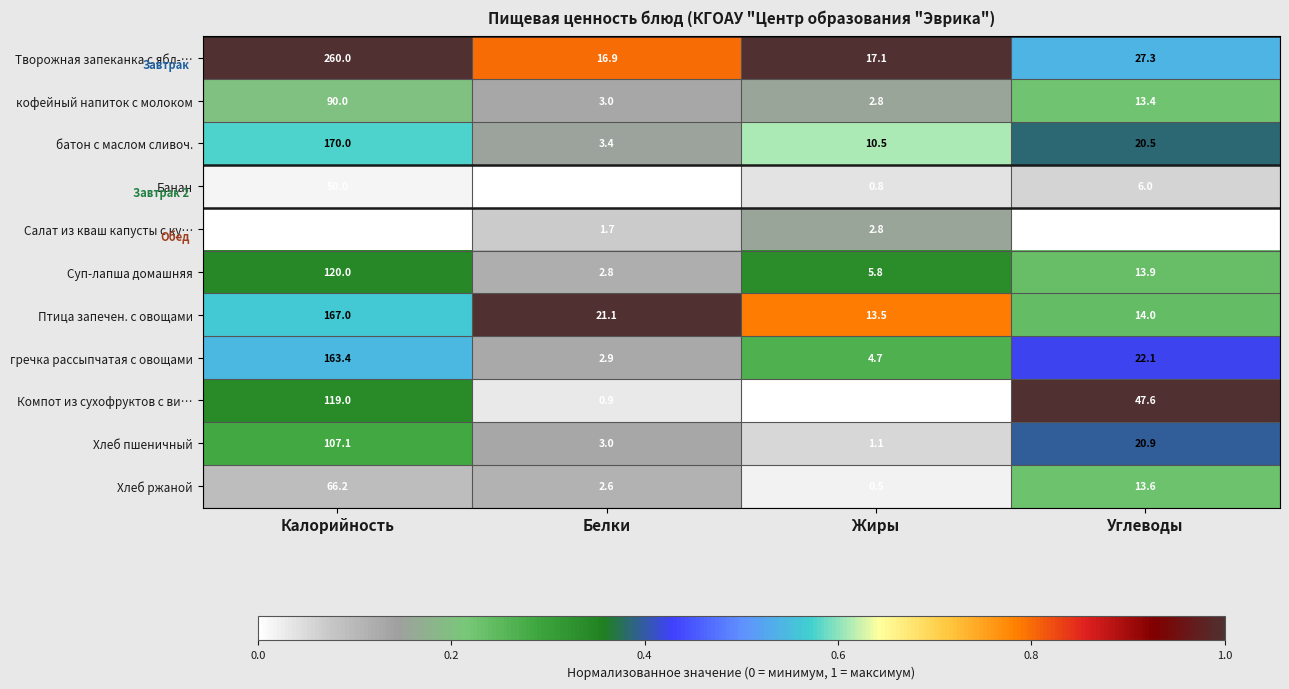

List the series in order of their peak value, lowest first.

Салат из кваш капусты с ку…, Банан, Хлеб ржаной, кофейный напиток с молоком, Хлеб пшеничный, Компот из сухофруктов с ви…, Суп-лапша домашняя, гречка рассыпчатая с овощами, Птица запечен. с овощами, батон с маслом сливоч., Творожная запеканка с ябл-…